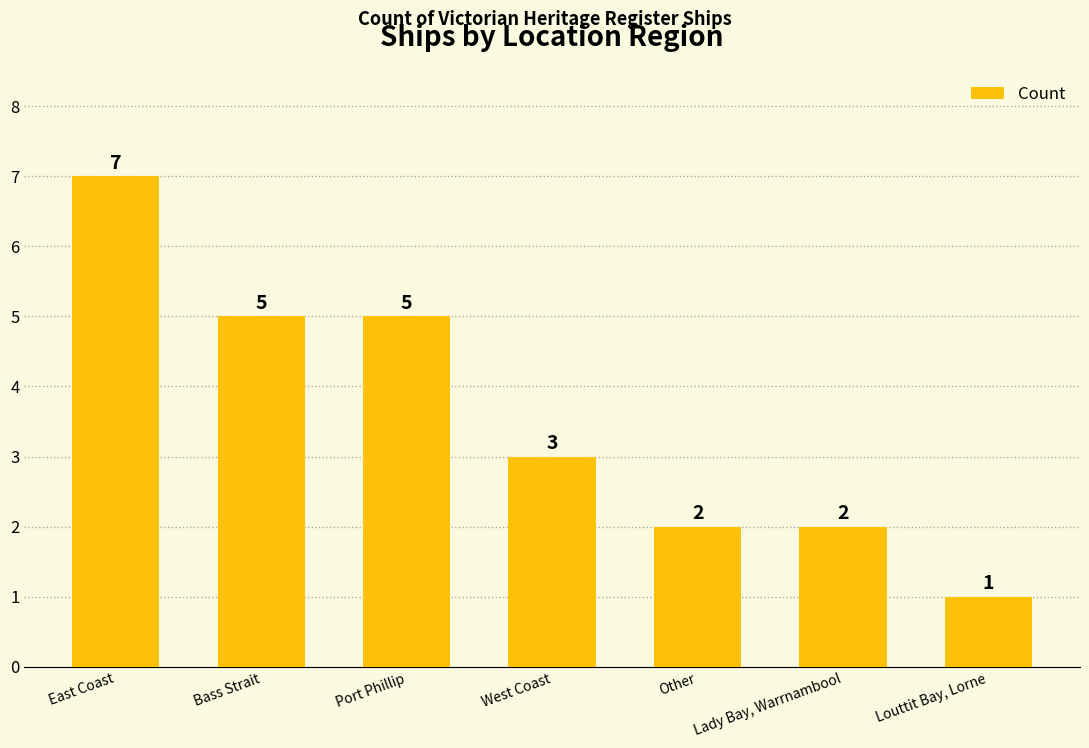

What is the value of the 5th bar from the left?

2